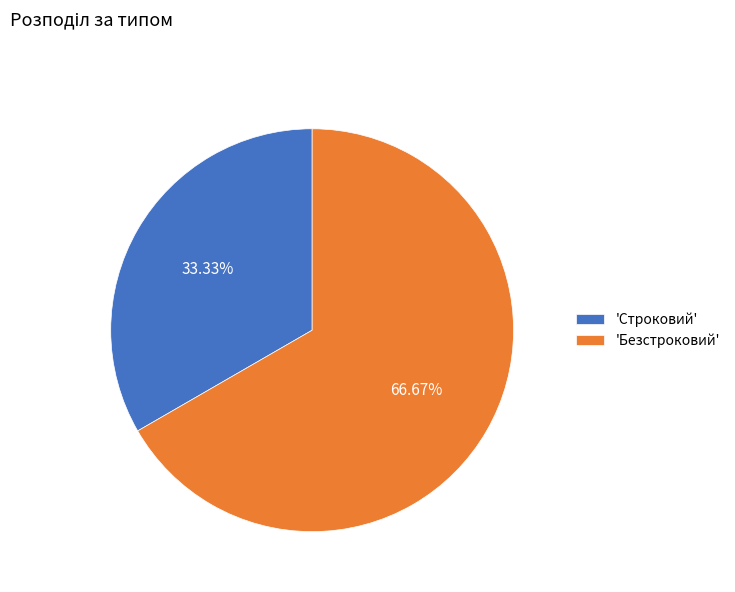

Rank the categories by value from highest to lowest.

'Безстроковий', 'Строковий'